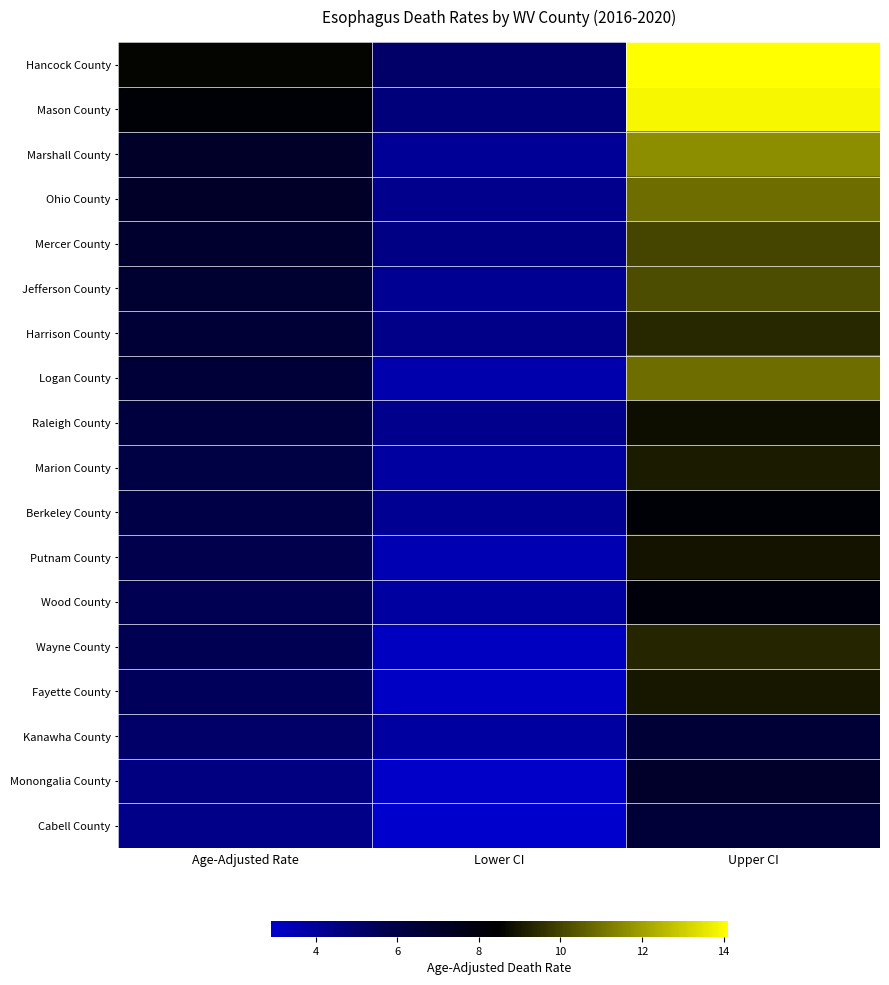

At how many categories does at least one series exceed 3?

3